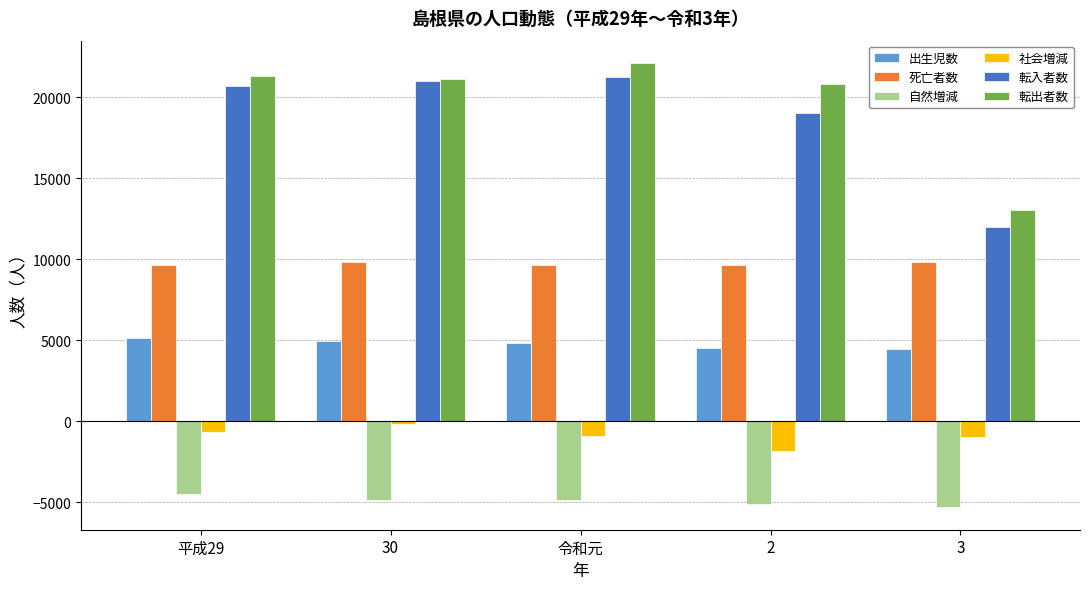

What is the difference between the 転出者数 values at 2 and 平成29?

481